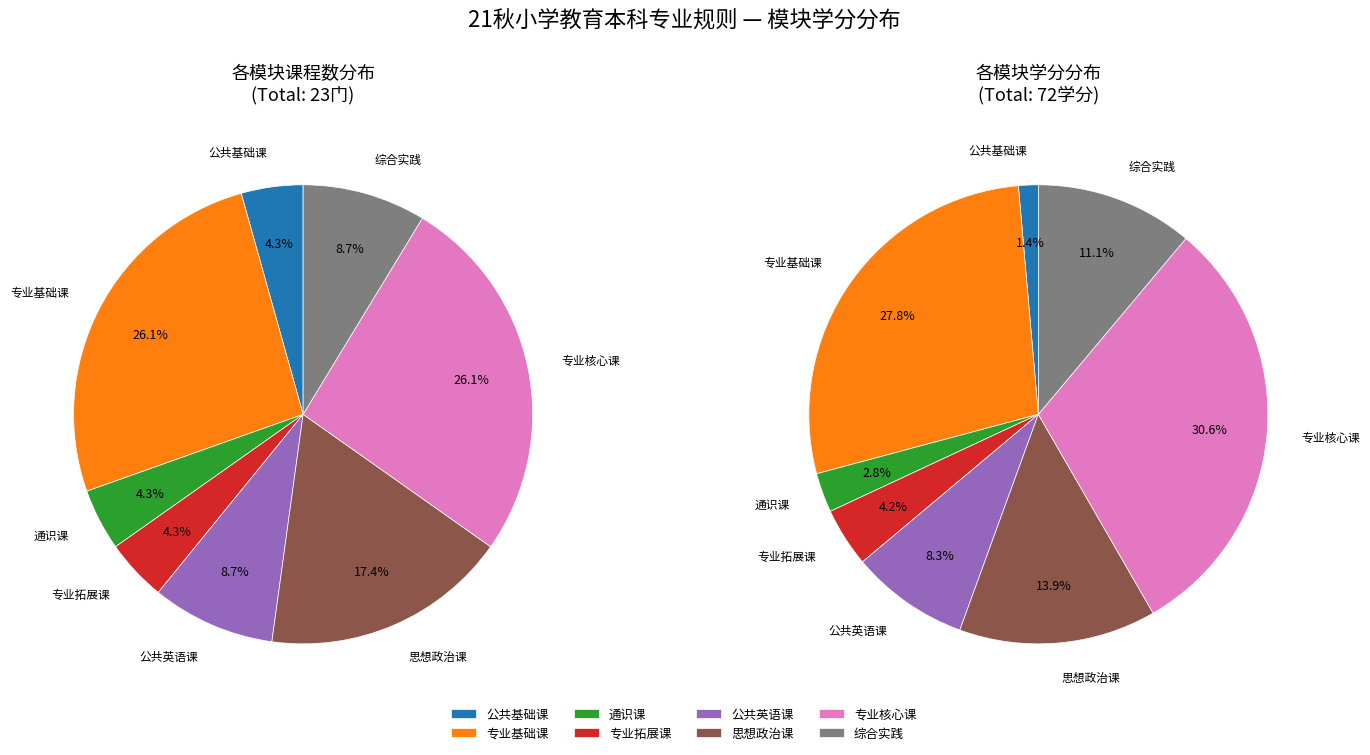

Is 思想政治课 the majority of the pie?

No